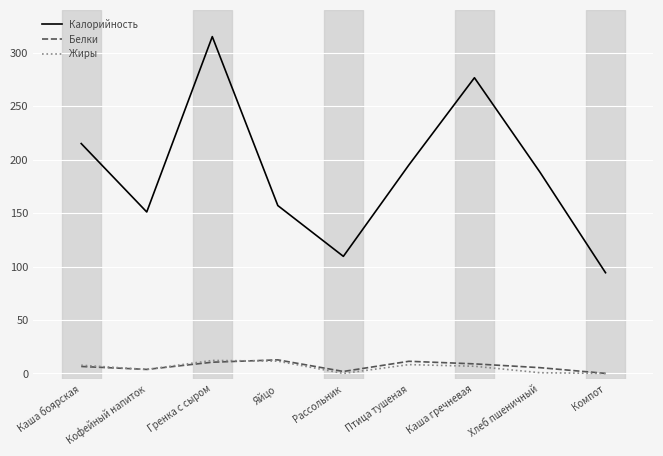

Does the chart have visible grid lines?

Yes